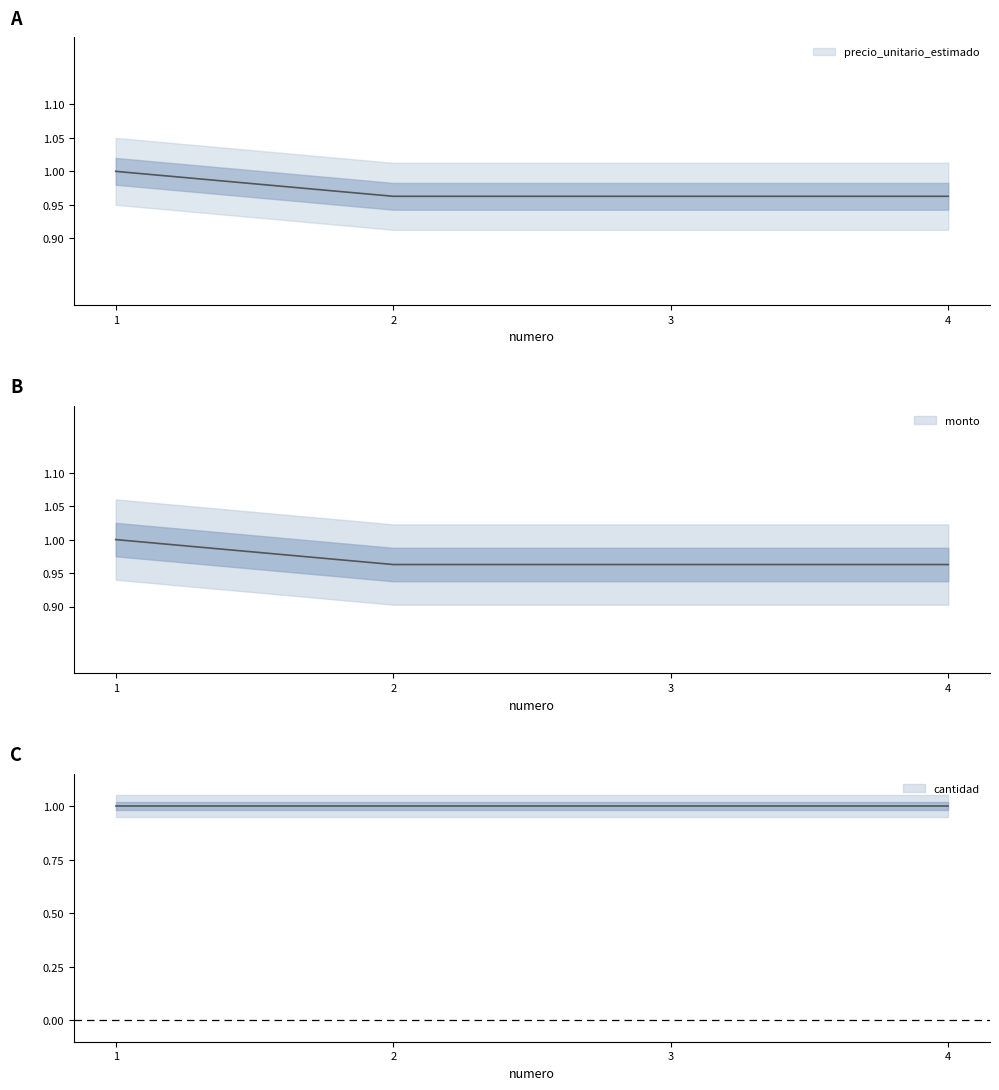

What is the value of the monto point at the 4th from the left?

1.0